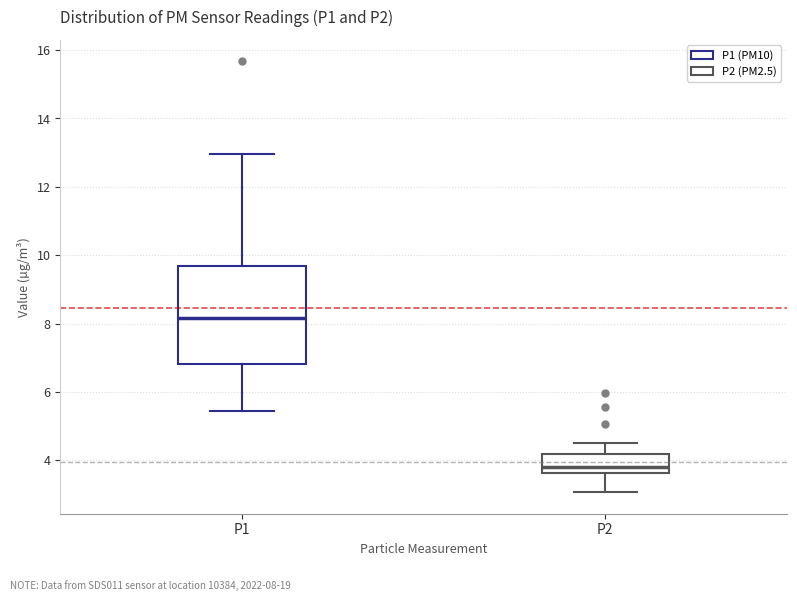

Reading left to right, transcribe this box plot: for each box, give where its median line is, the range the box spans, and where its two whiskers end, as read against the y-axis. The values are not printed on the chart, so give them approximately, as read against the axis.

P1: median 8.2, box 6.8 to 9.6, whiskers 5.4 to 13.0
P2: median 3.8, box 3.6 to 4.2, whiskers 3.0 to 4.6